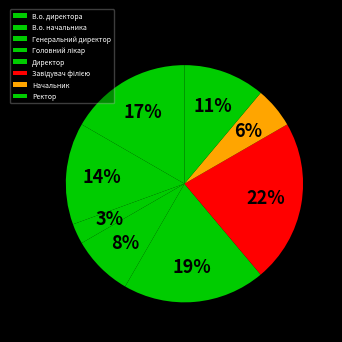

How many segments does this pie chart have?

8